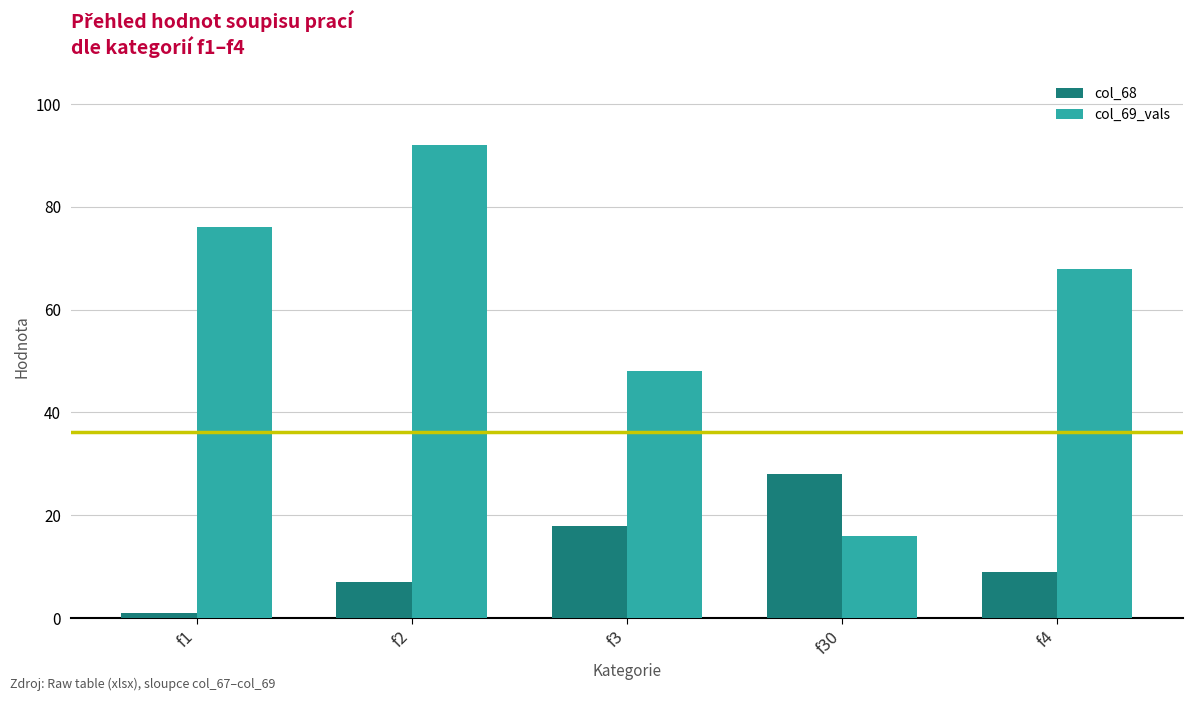

What is the label of the 3rd bar from the right?

f3